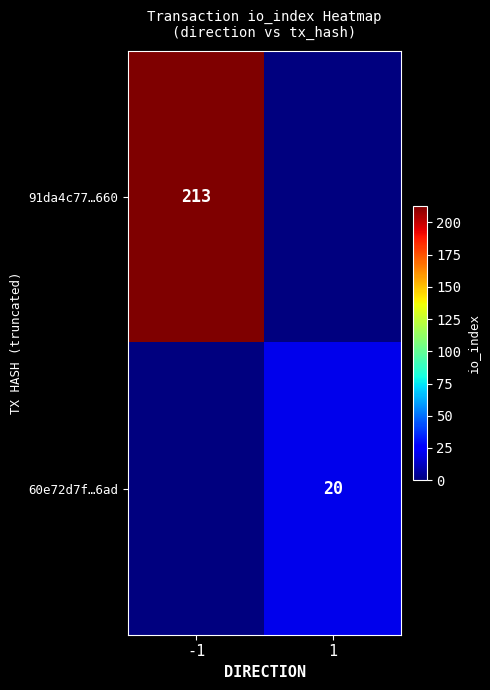

The 60e72d7f…6ad series shows 20 at 1. True or false?

True